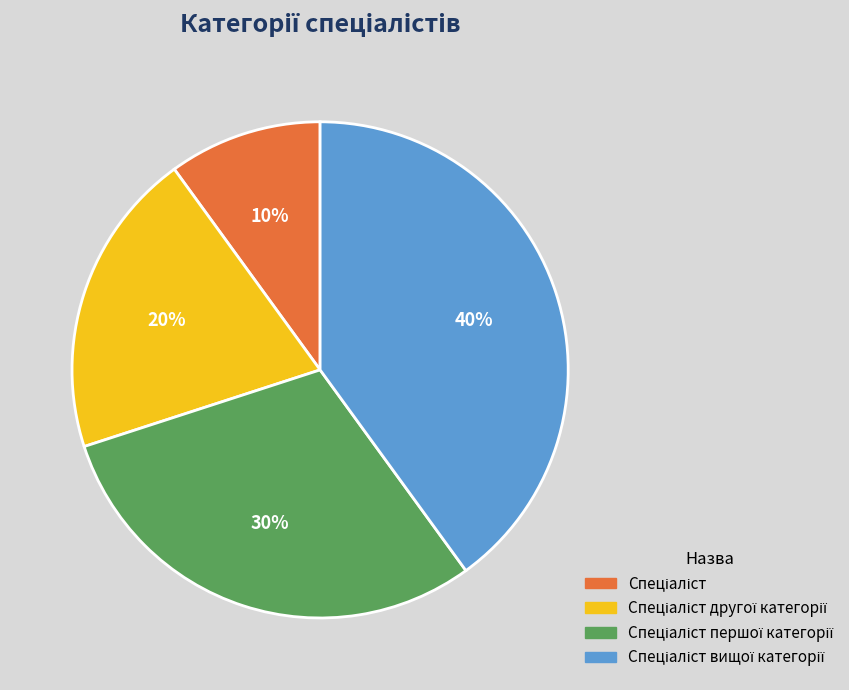

Does any single category account for the majority?

No